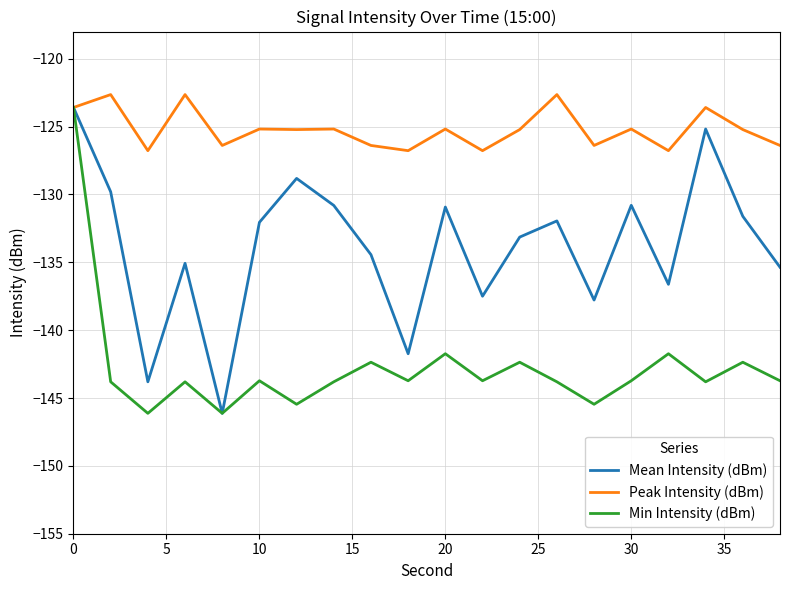

What is the minimum value for Min Intensity (dBm)?

-146.1